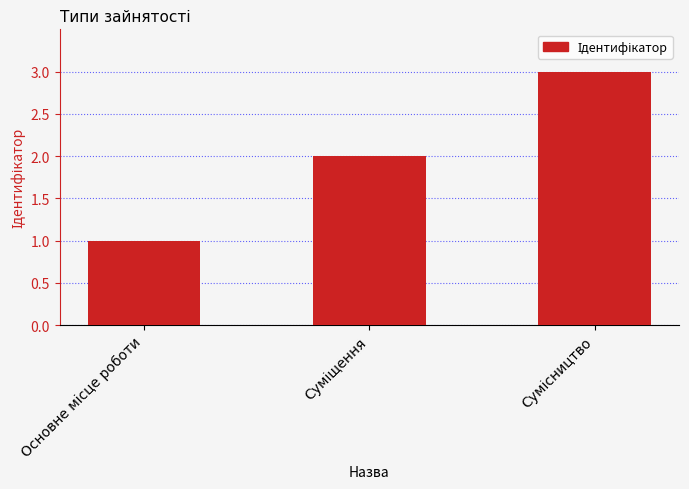

What is the greatest value displayed?

3